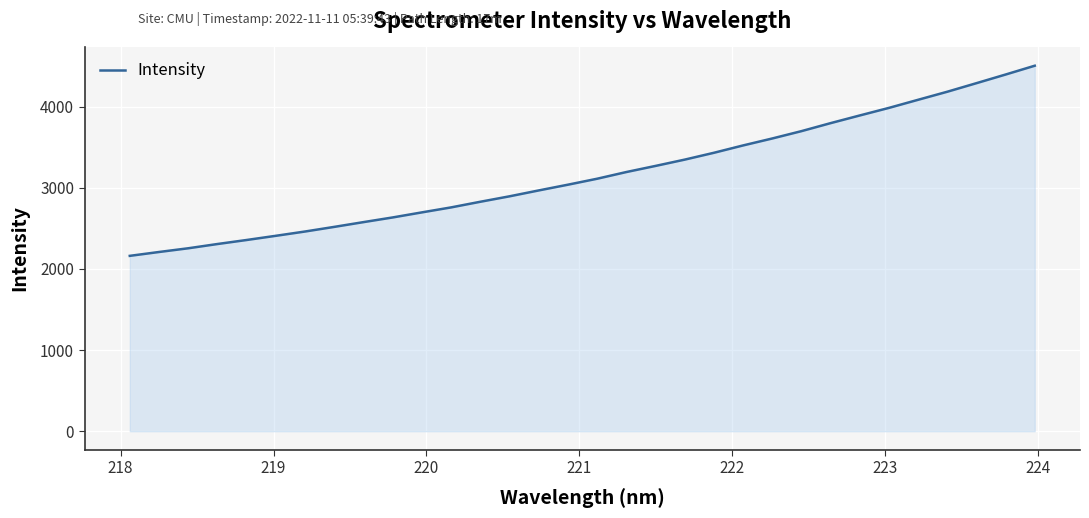

How many values exceed 3112?

16